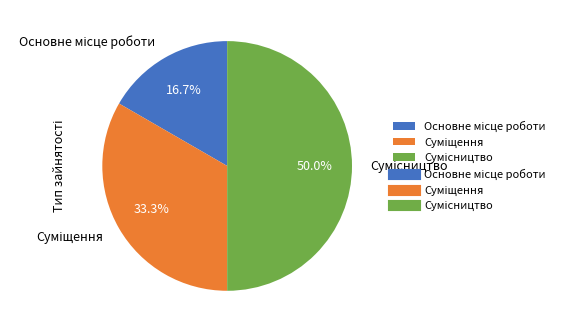

Does Сумісництво represent more than half of the total?

No